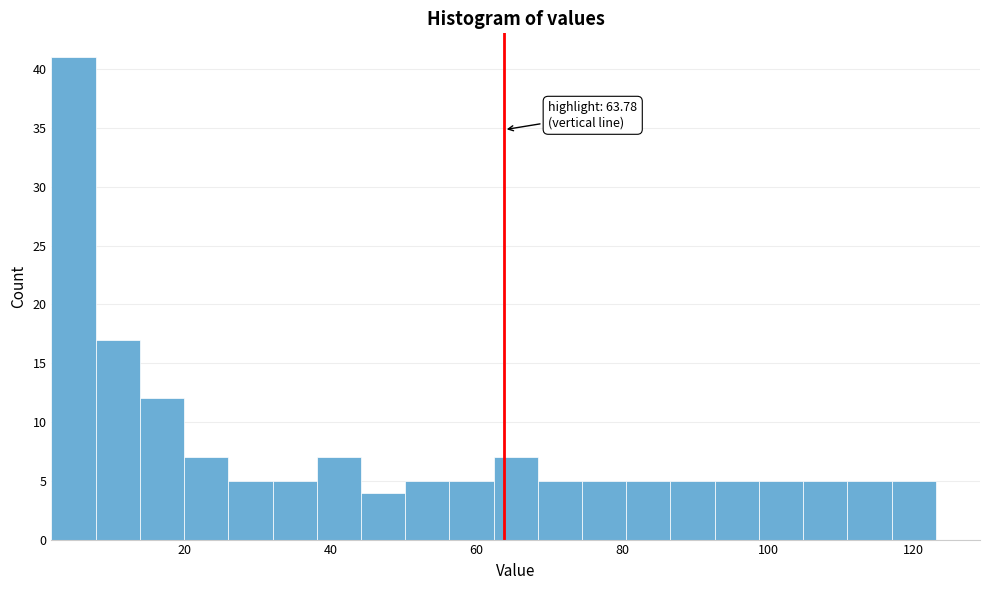

Read against the x-axis, roughly where is the centre of the tallest bar?

4